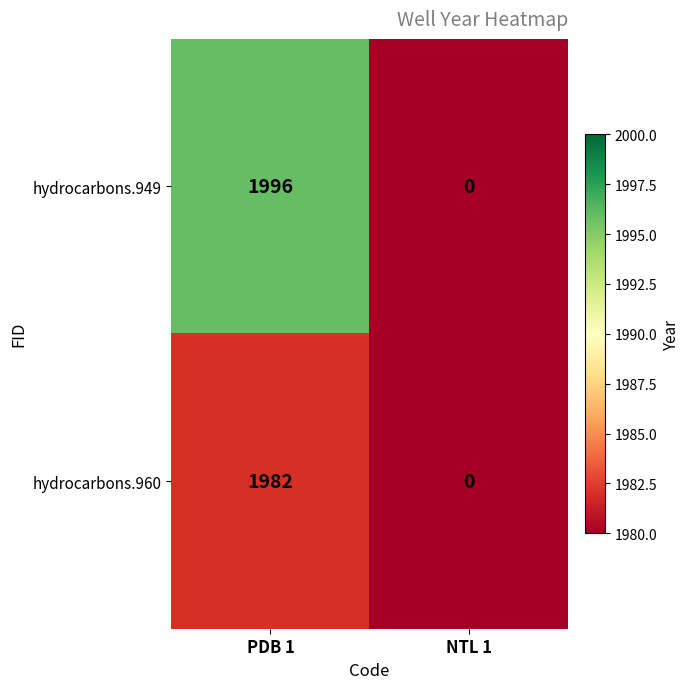

List the series in order of their overall mean, highest first.

hydrocarbons.949, hydrocarbons.960